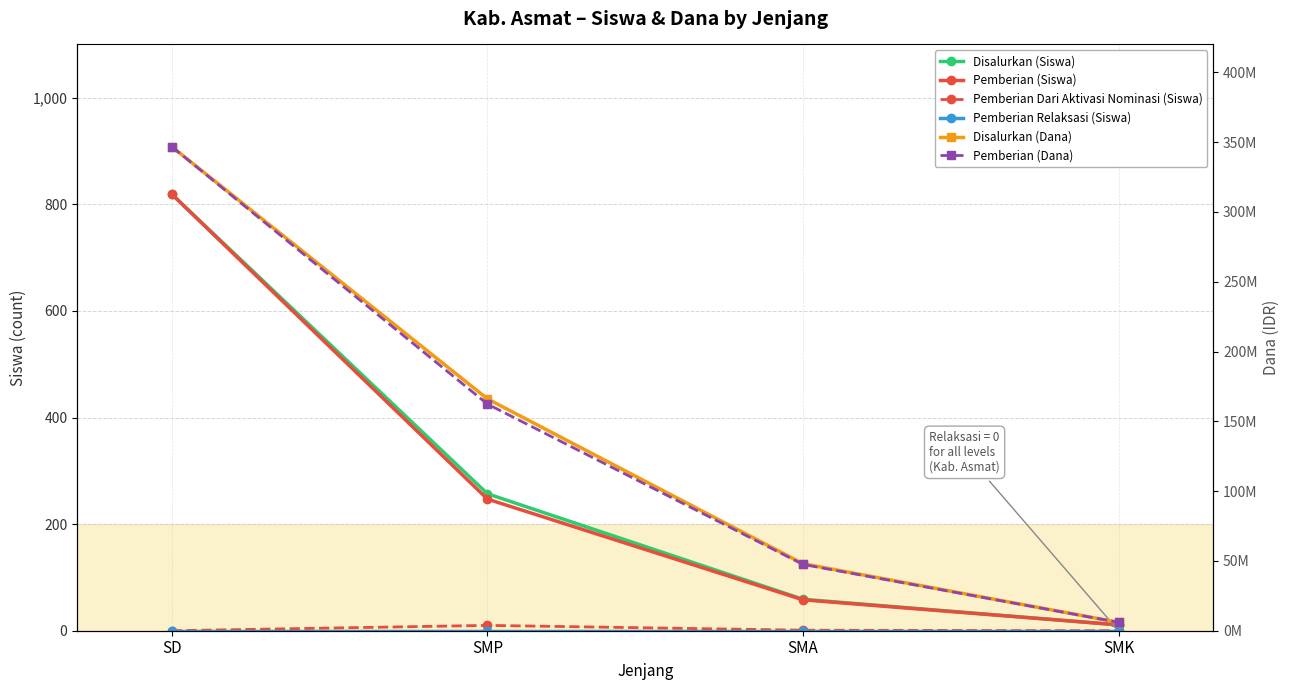

Reading right to left, transcribe all the data shown in this chart.

Disalurkan (Siswa): 11	59	257	819
Pemberian (Siswa): 11	58	247	819
Pemberian Dari Aktivasi Nominasi (Siswa): 0	1	10	0
Pemberian Relaksasi (Siswa): 0	0	0	0
Disalurkan (Dana): 6000000	48000000	166125000	346725000
Pemberian (Dana): 6000000	47500000	162375000	346725000